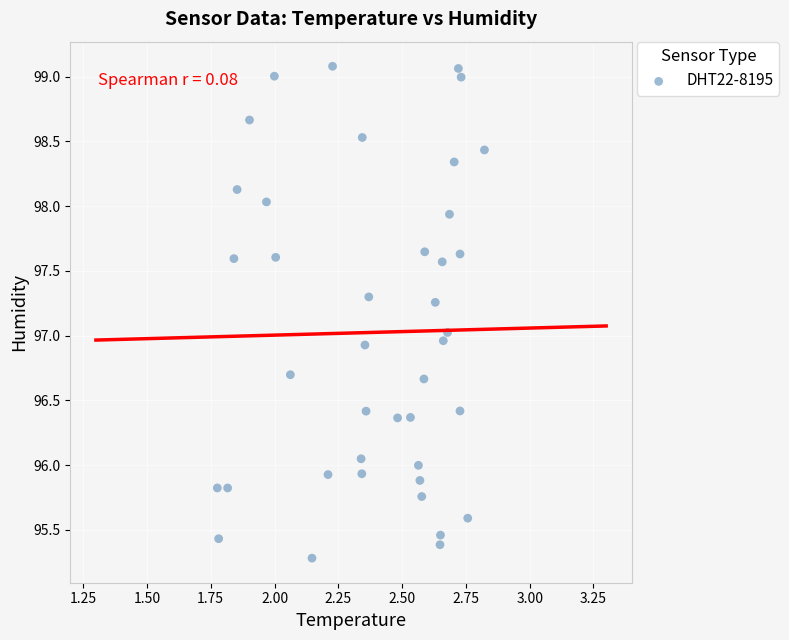

What is the range of Y values (max minus min)?

3.8